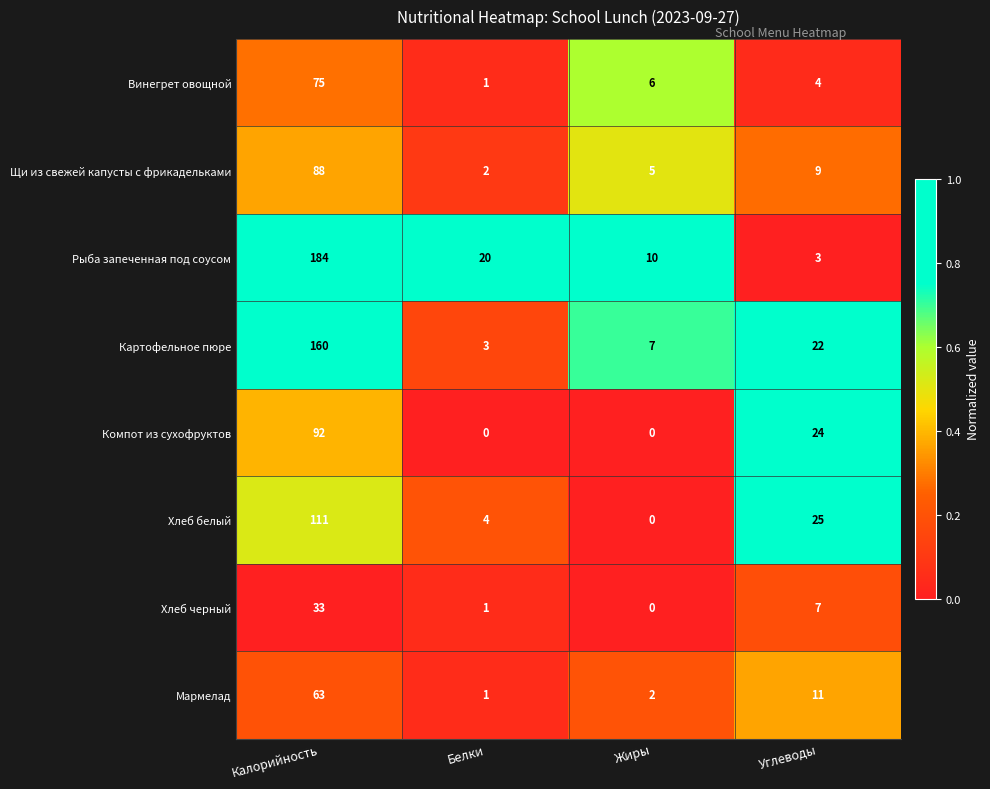

How many data points does each series have?

4